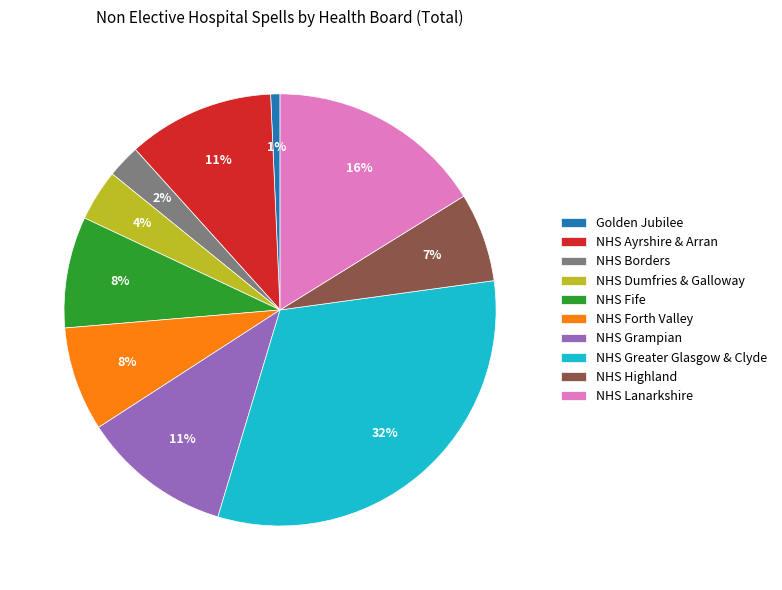

Is the sum of NHS Ayrshire & Arran and NHS Grampian greater than half?

No